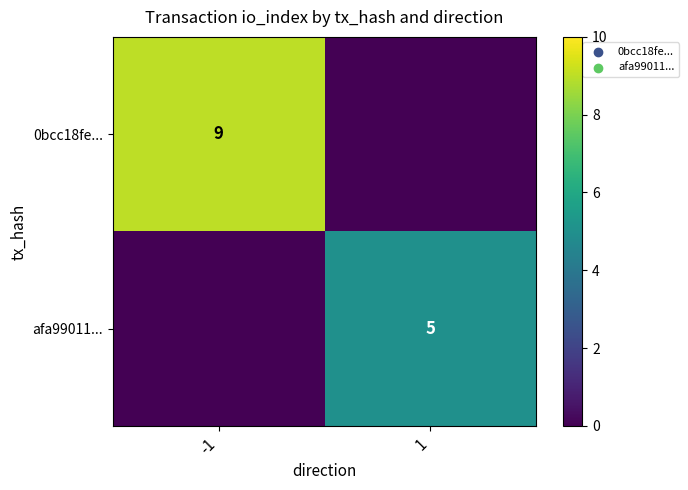

True or false: 0bcc18fe... has a value of 9 at -1.

True